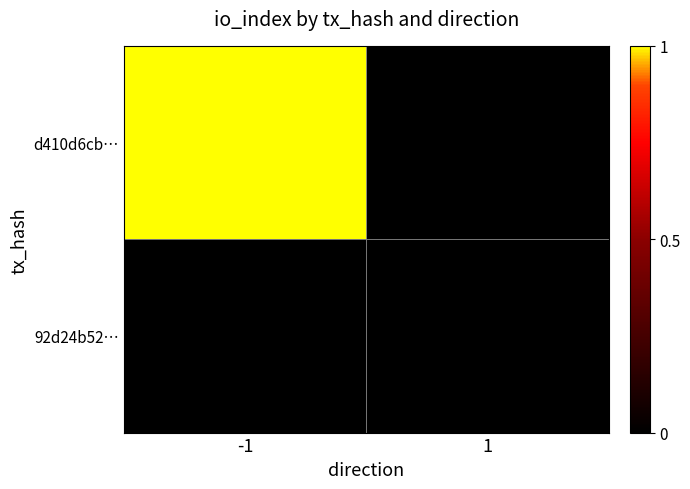

Reading right to left, transcribe all the data shown in this chart.

d410d6cb…: 1=0	-1=1
92d24b52…: 1=0	-1=0